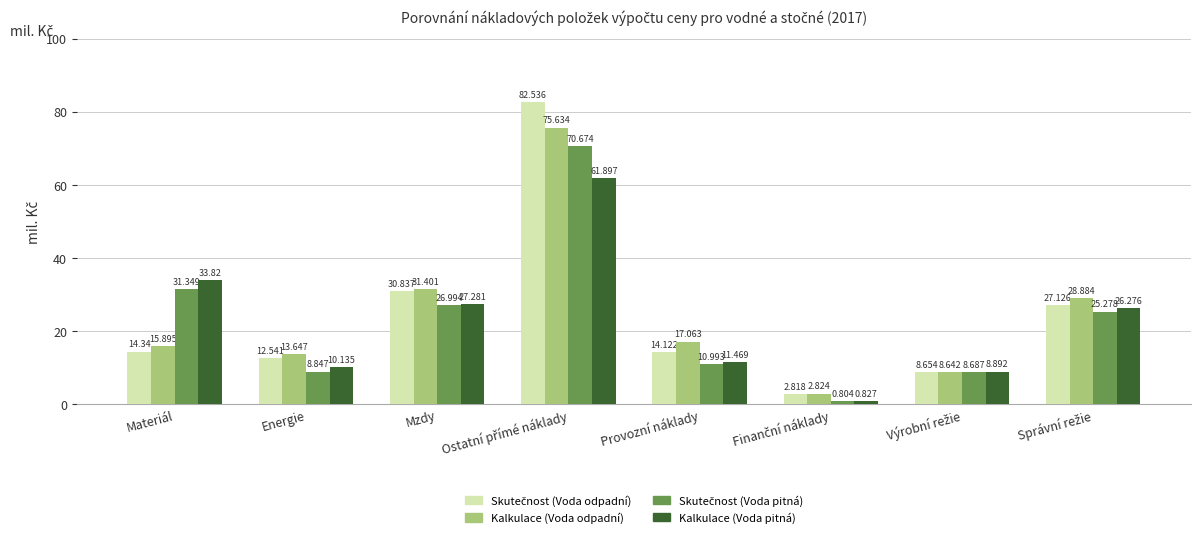

Which series has the largest total across all categories?

Kalkulace (Voda odpadní)